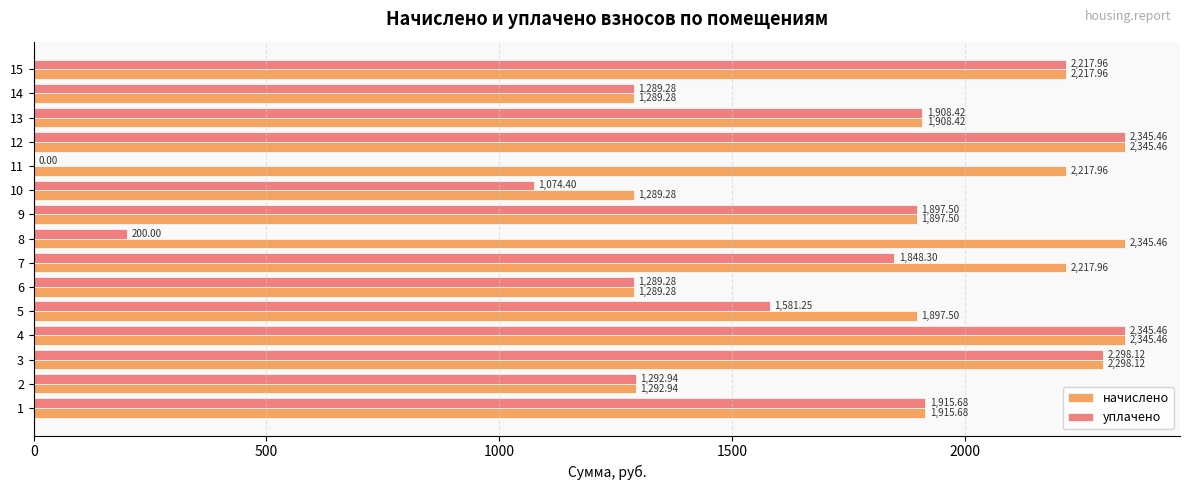

Between 7 and 10, which series saw the biggest shift?

начислено